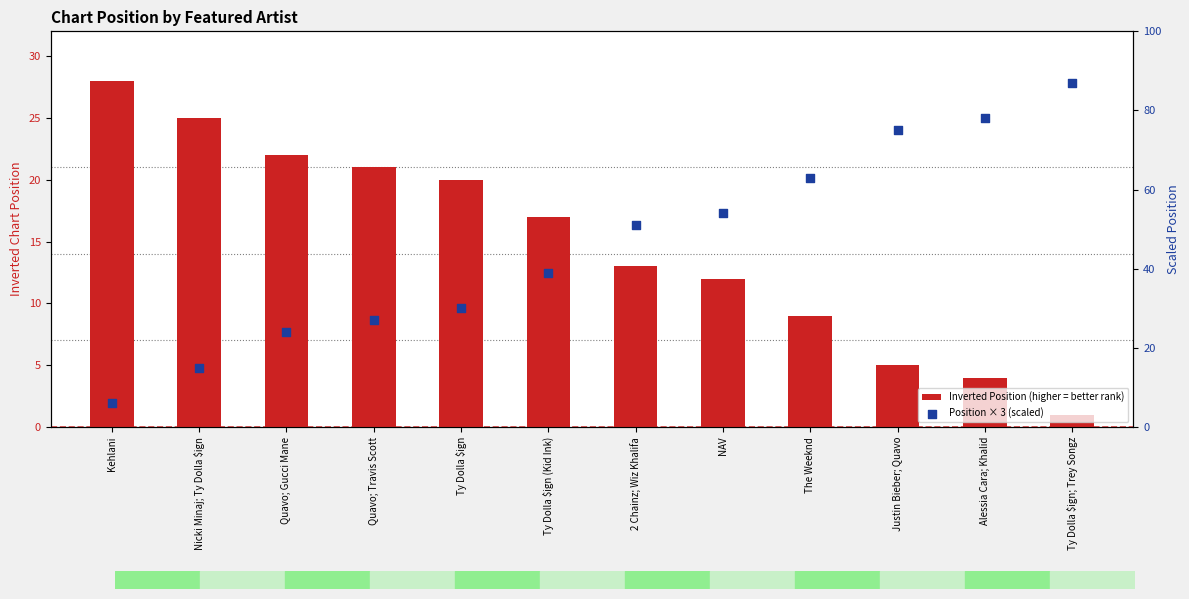

What is the total value across all series at Ty Dolla $ign (Kid Ink)?

56